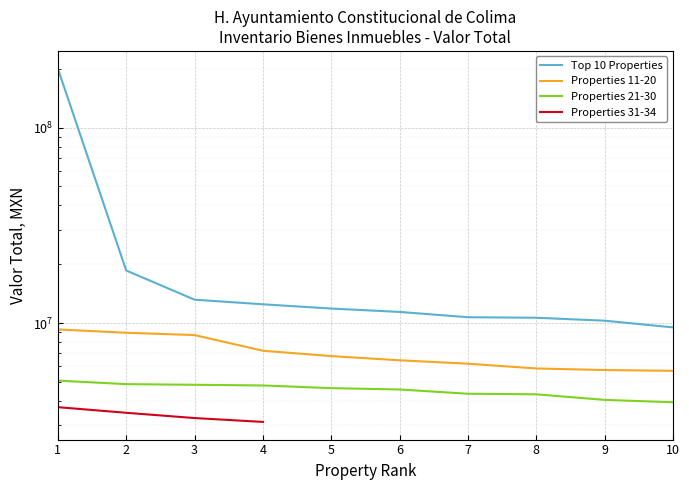

Does the chart display data point markers on the line(s)?

No